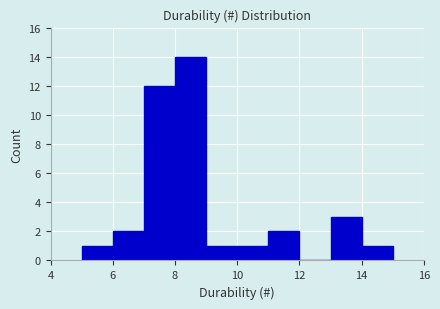

How tall is the bar that spans 13 to 14 on the x-axis? The values are not printed on the chart, so give them approximately, as read against the axis.

3